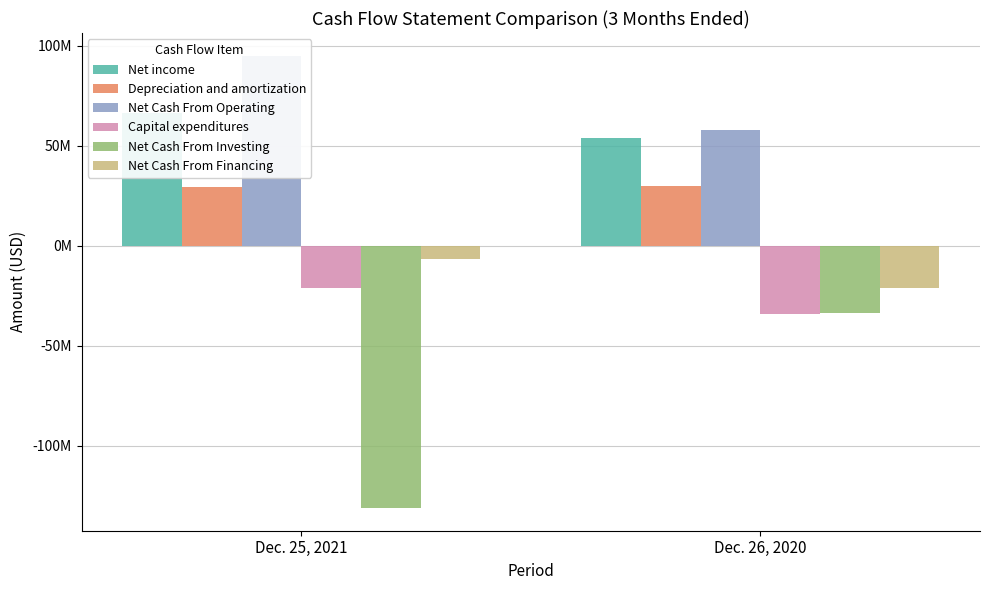

What is the average value of the Net Cash From Financing series?

-13774545